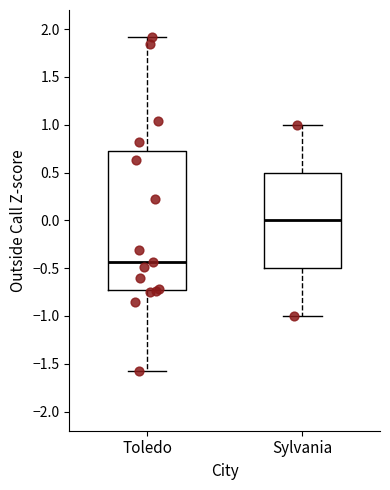

Reading left to right, transcribe this box plot: for each box, give where its median line is, the range the box spans, and where its two whiskers end, as read against the y-axis. The values are not printed on the chart, so give them approximately, as read against the axis.

Toledo: median -0.45, box -0.75 to 0.70, whiskers -1.60 to 1.90
Sylvania: median 0.00, box -0.50 to 0.50, whiskers -1.00 to 1.00